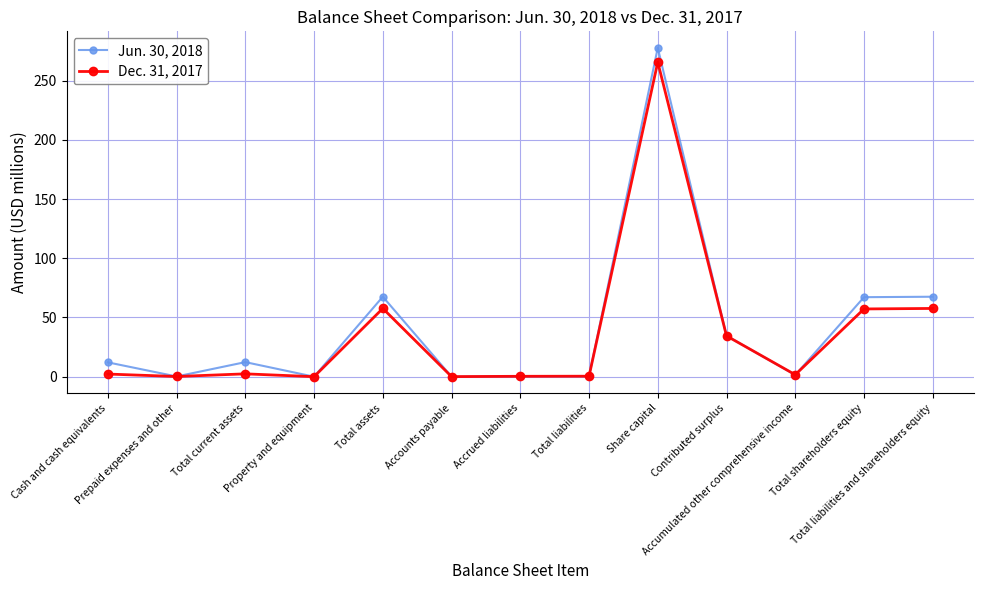

Is this an area chart (filled region under the line)?

No